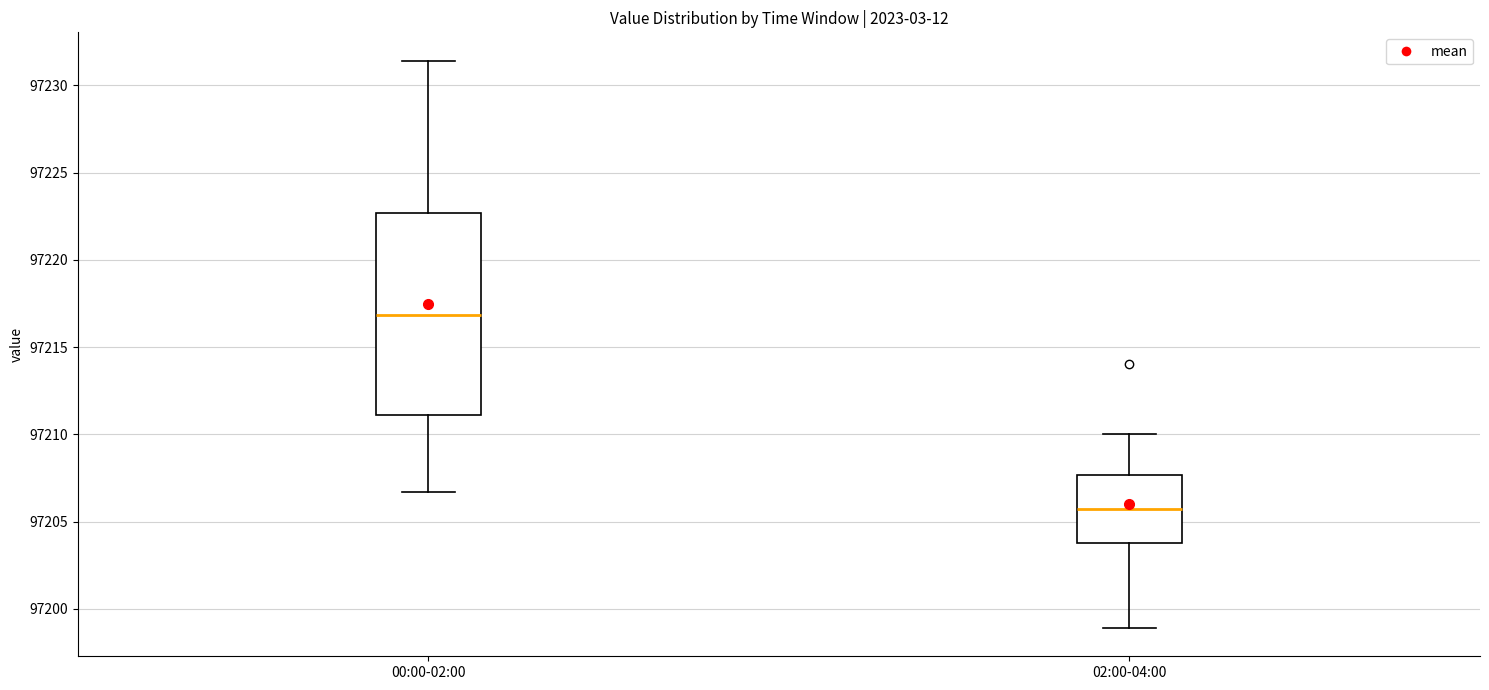

Reading left to right, read every box against the y-axis: the position of its median line, the range the box covers, and the ends of its whiskers. The values are not printed on the chart, so give them approximately, as read against the axis.

00:00-02:00: median 97217.0, box 97211.0 to 97222.5, whiskers 97206.5 to 97231.5
02:00-04:00: median 97205.5, box 97204.0 to 97207.5, whiskers 97199.0 to 97210.0